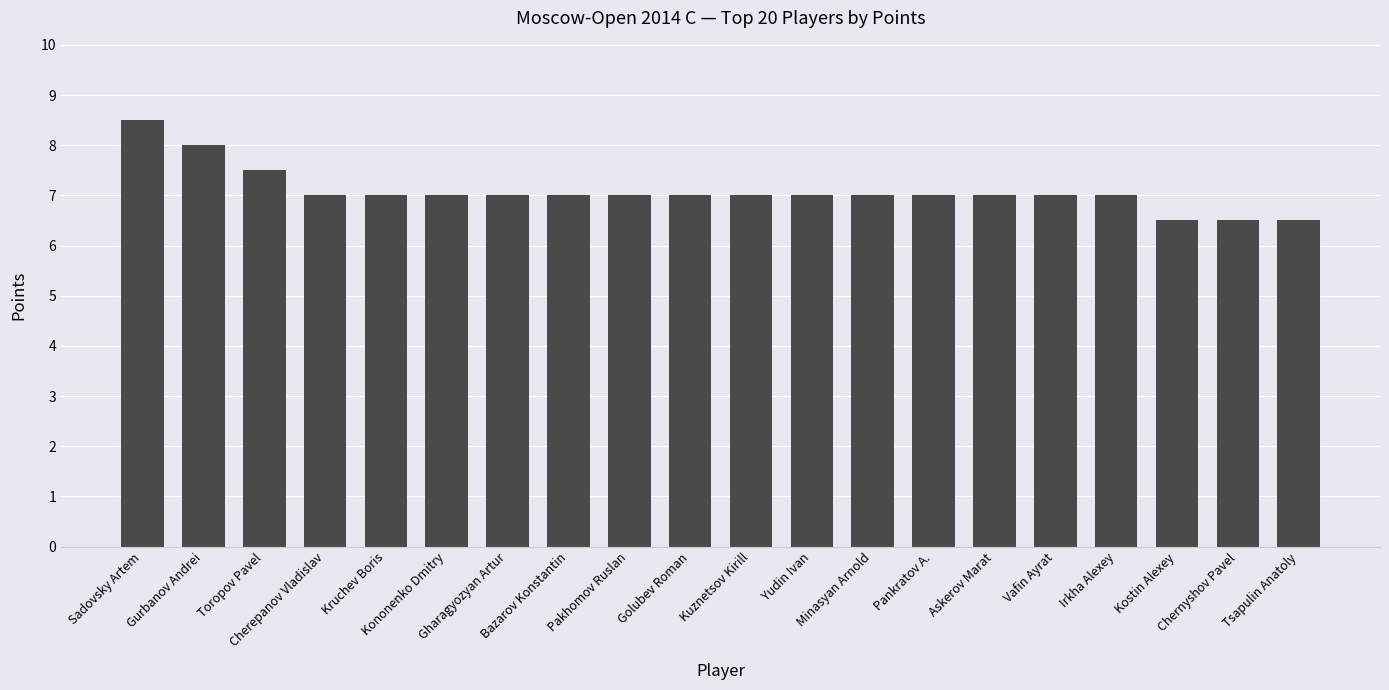

What is the change in value from Gurbanov Andrei to Kononenko Dmitry?

-1.0